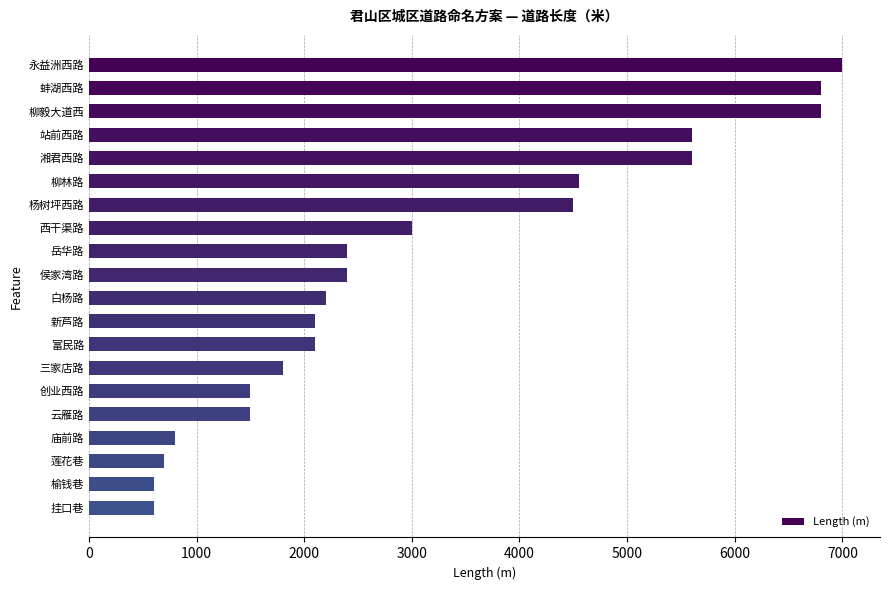

Does the chart contain stacked bars?

No